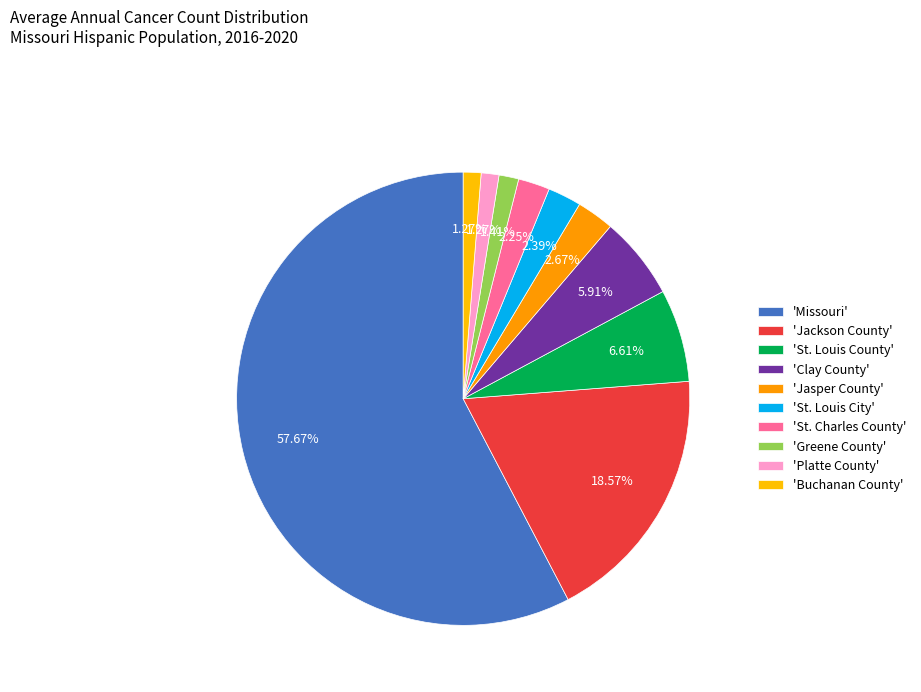

How many slices are in this pie chart?

10